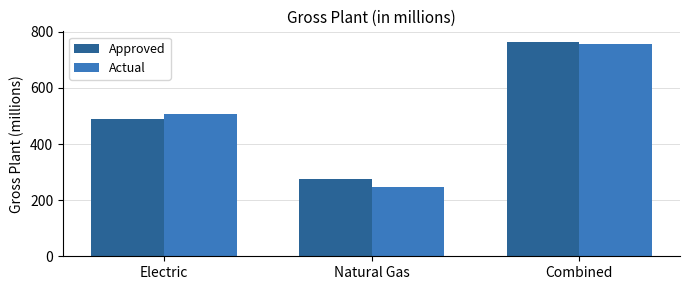

What is the total value across all series at Combined?

1518.3